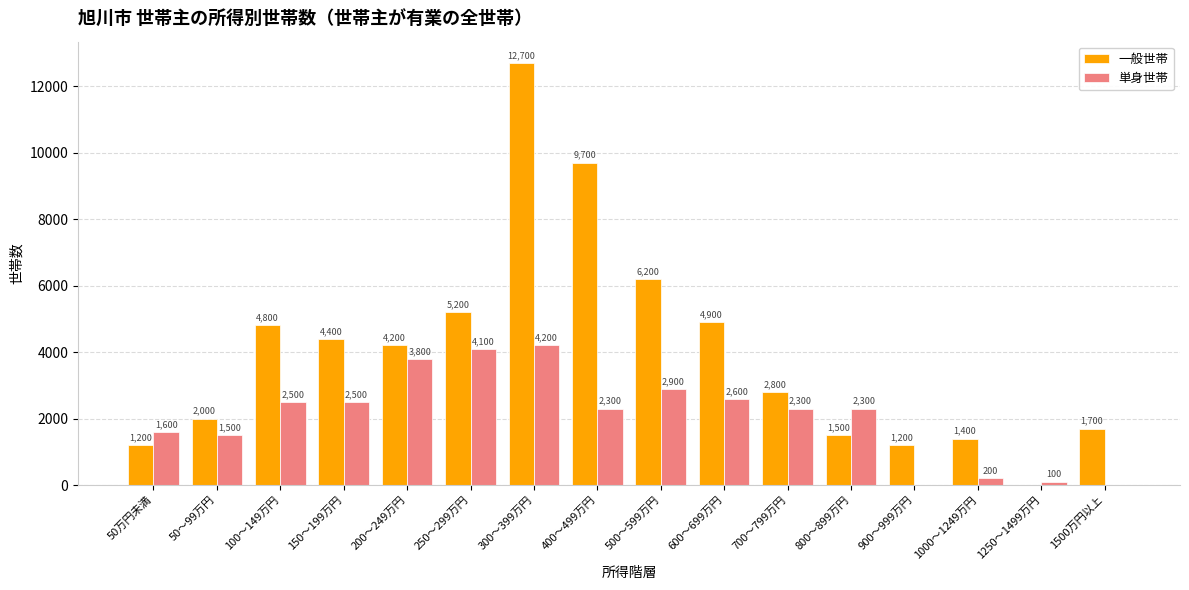

Does the chart contain stacked bars?

No